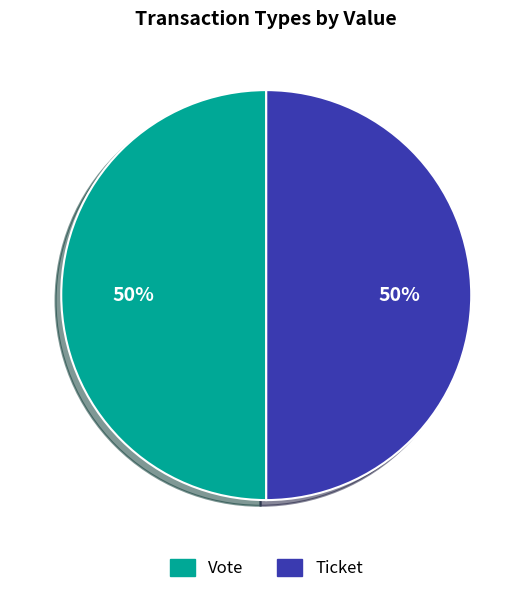

To the nearest percent, what is the difference between the Ticket and Vote slice percentages?

0%